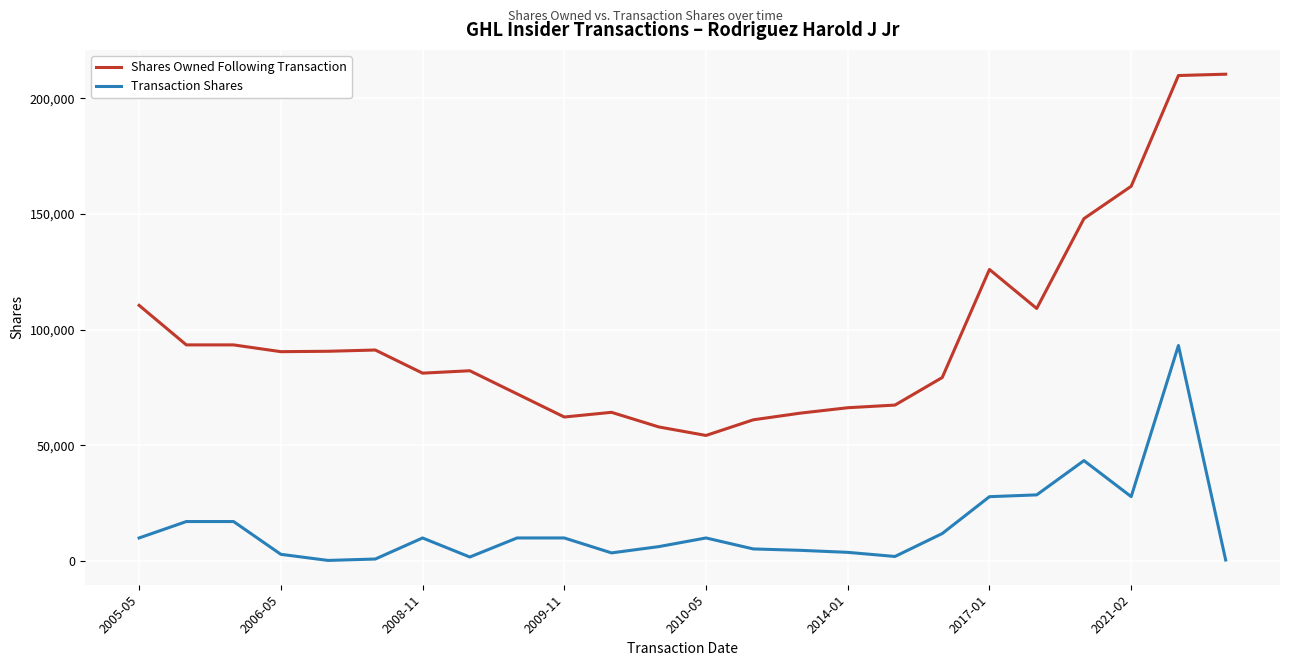

What is the highest value of the Shares Owned Following Transaction series?

210482